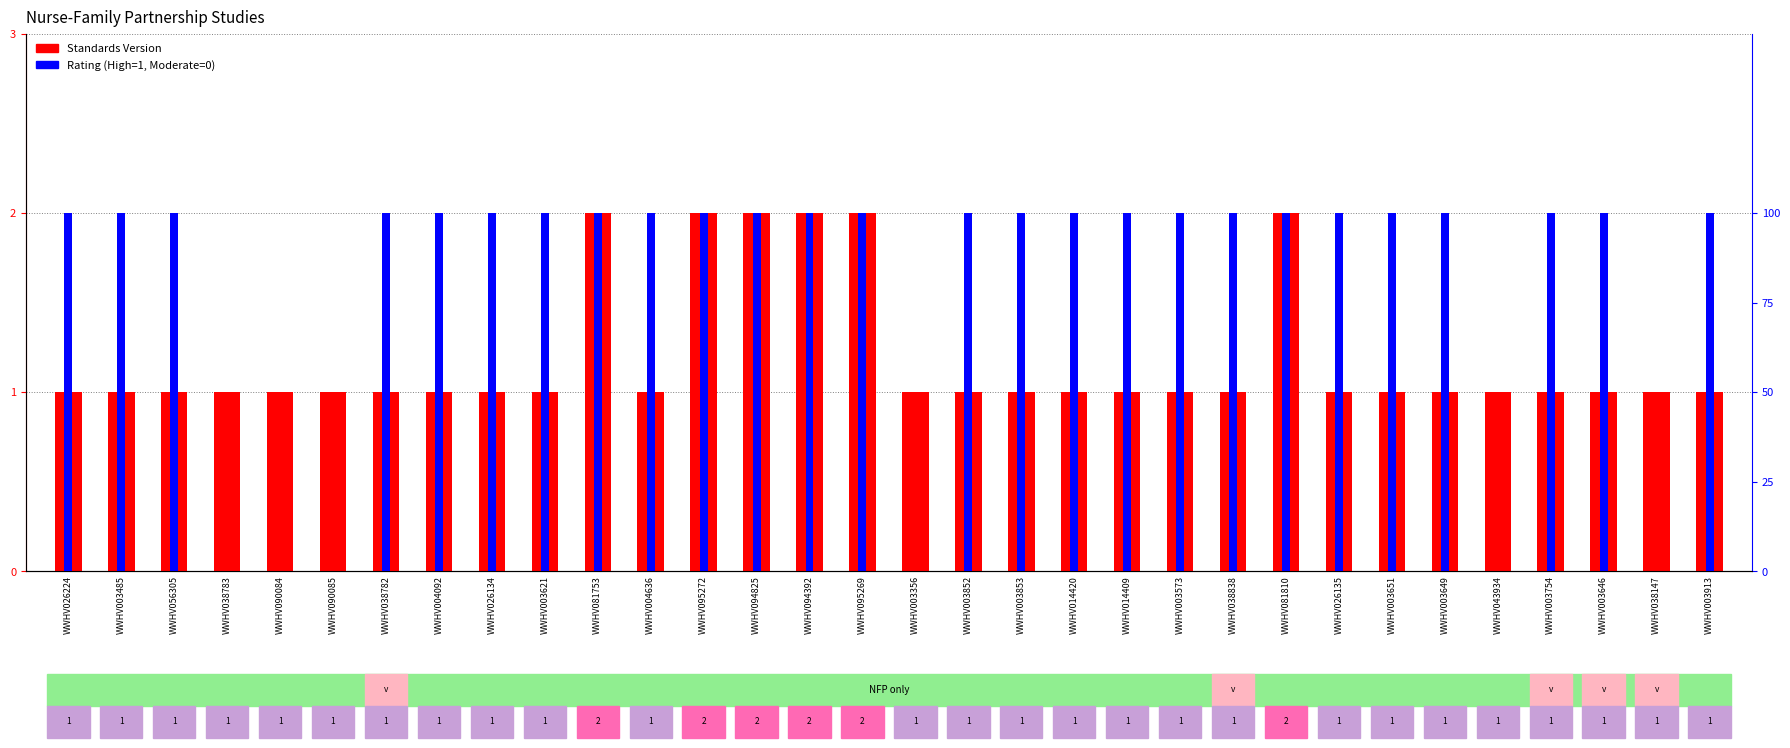

What is the difference between the second highest and minimum values in the Standards Version series?

1